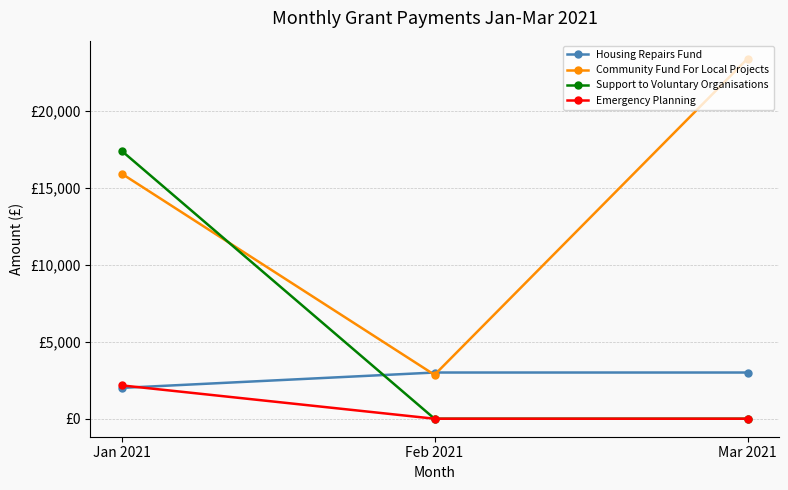

What is the label of the 2nd point from the right?

Feb 2021